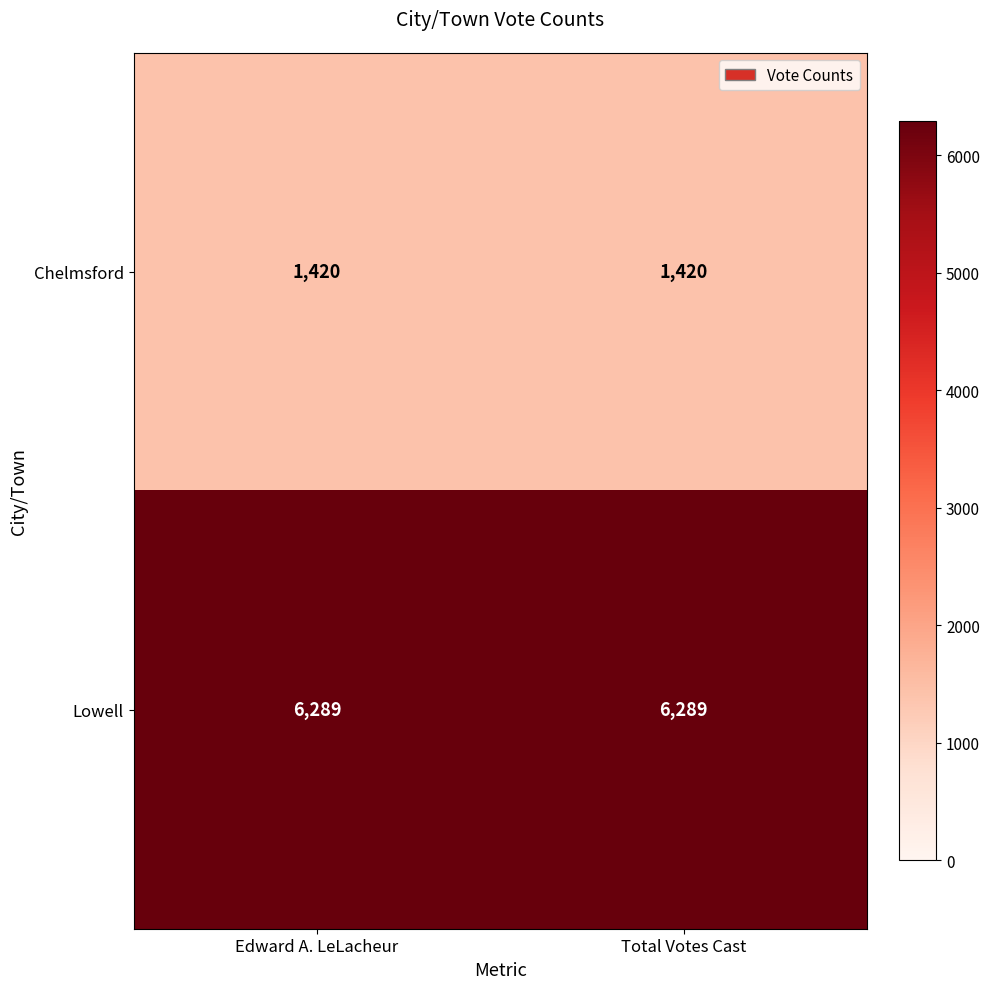

At how many categories does at least one series exceed 1918?

2